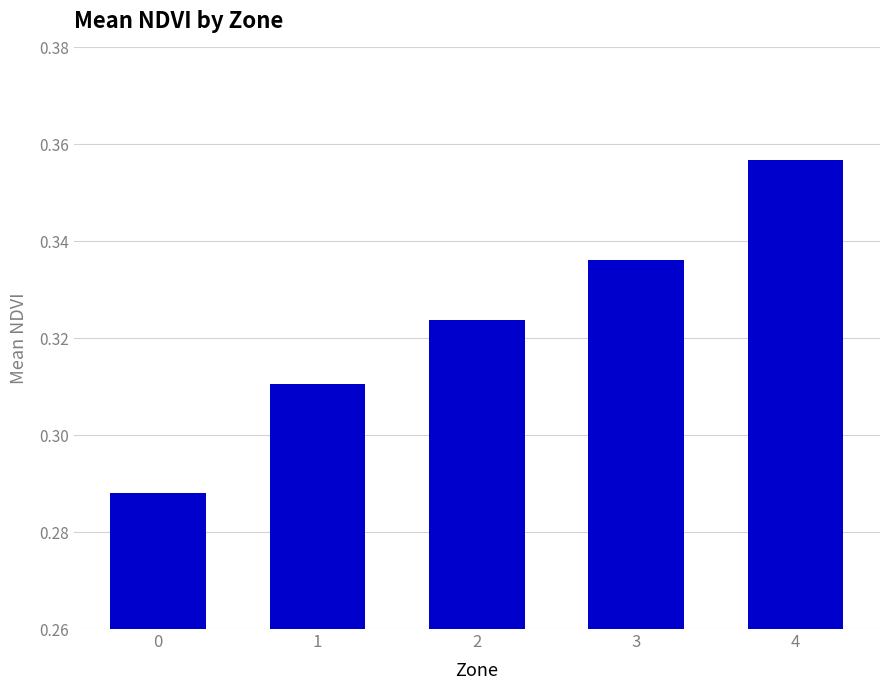

Does the chart contain any negative values?

No